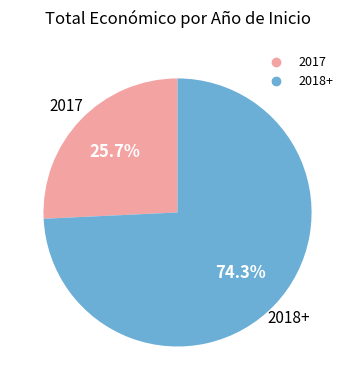

To the nearest percent, what is the difference between the largest and smallest slice percentages?

49%